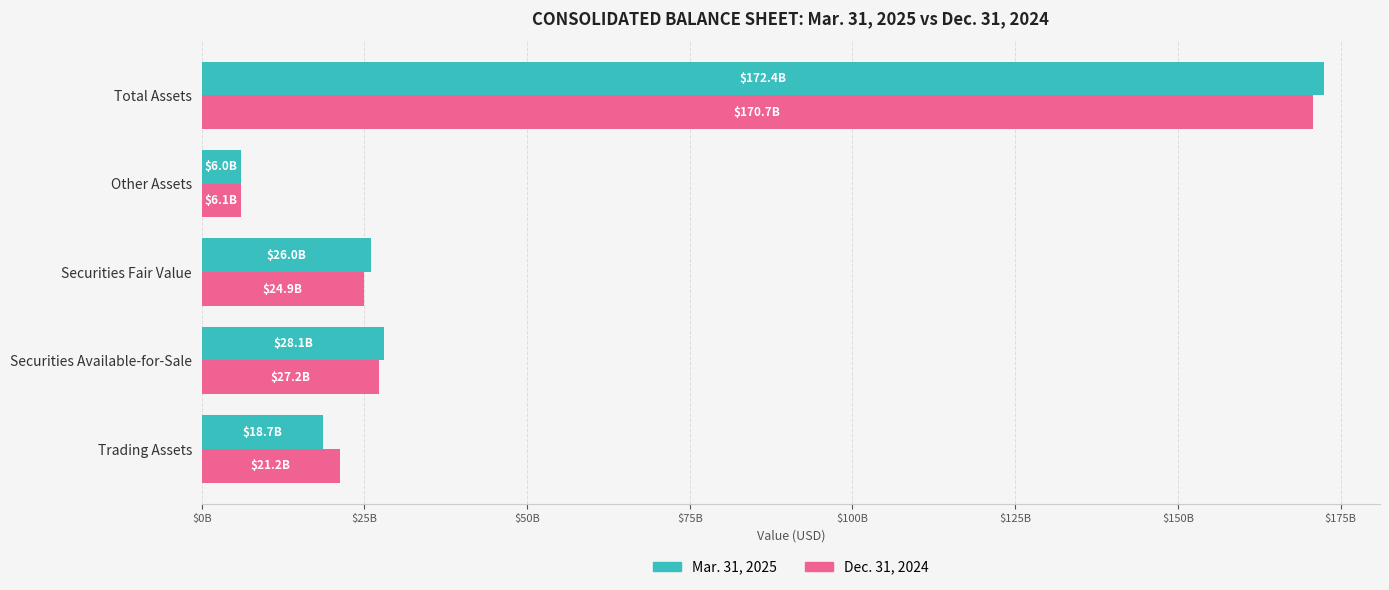

What are all the series names shown in the legend?

Mar. 31, 2025, Dec. 31, 2024